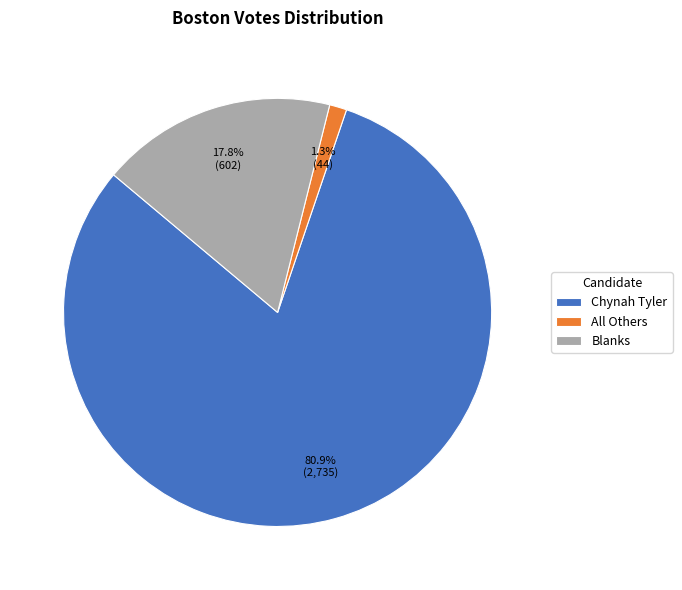

Between Blanks and All Others, which is larger?

Blanks